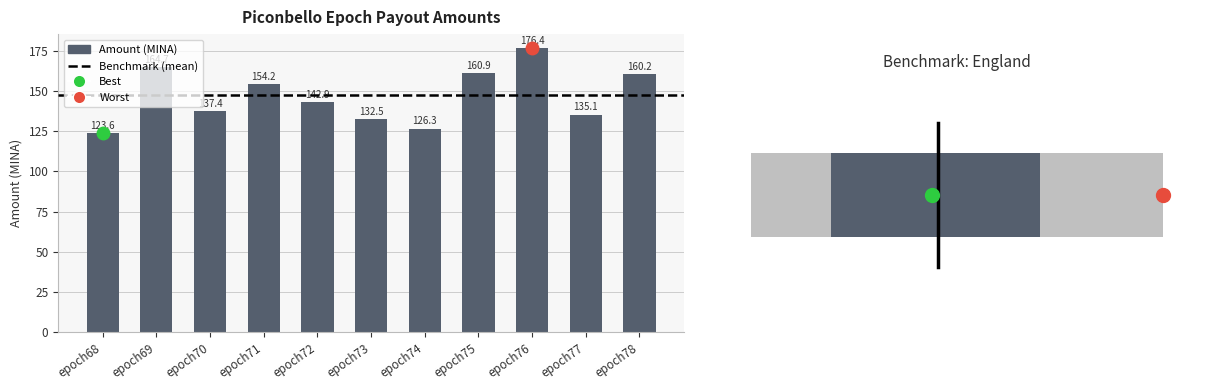

At which category does the chart reach its peak across all series?

epoch76